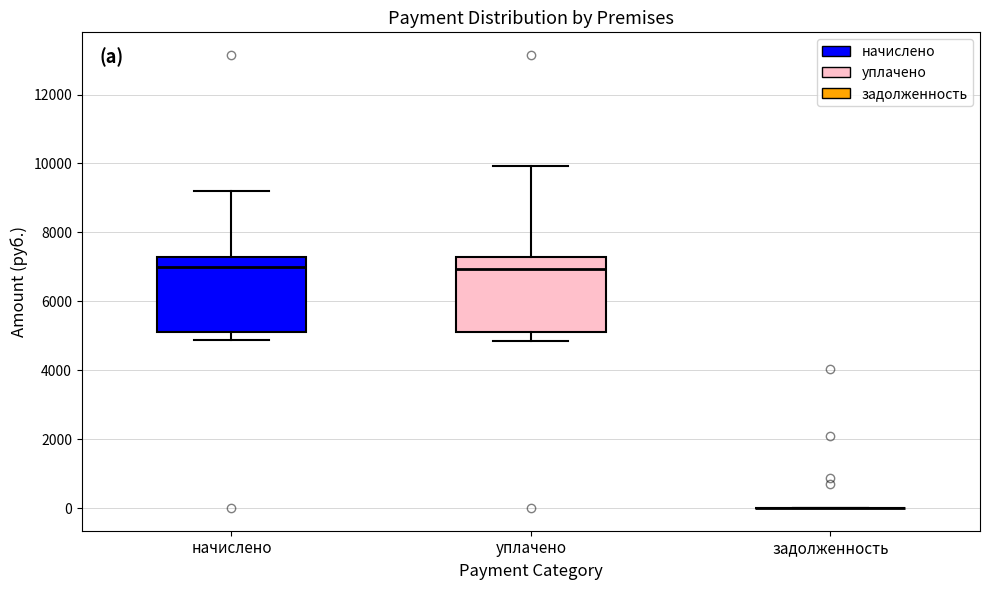

Reading left to right, read every box against the y-axis: the position of its median line, the range the box covers, and the ends of its whiskers. The values are not printed on the chart, so give them approximately, as read against the axis.

начислено: median 7000, box 5200 to 7200, whiskers 4800 to 9200
уплачено: median 7000, box 5200 to 7200, whiskers 4800 to 10000
задолженность: box collapsed to a line at 0, whiskers 0 to 0